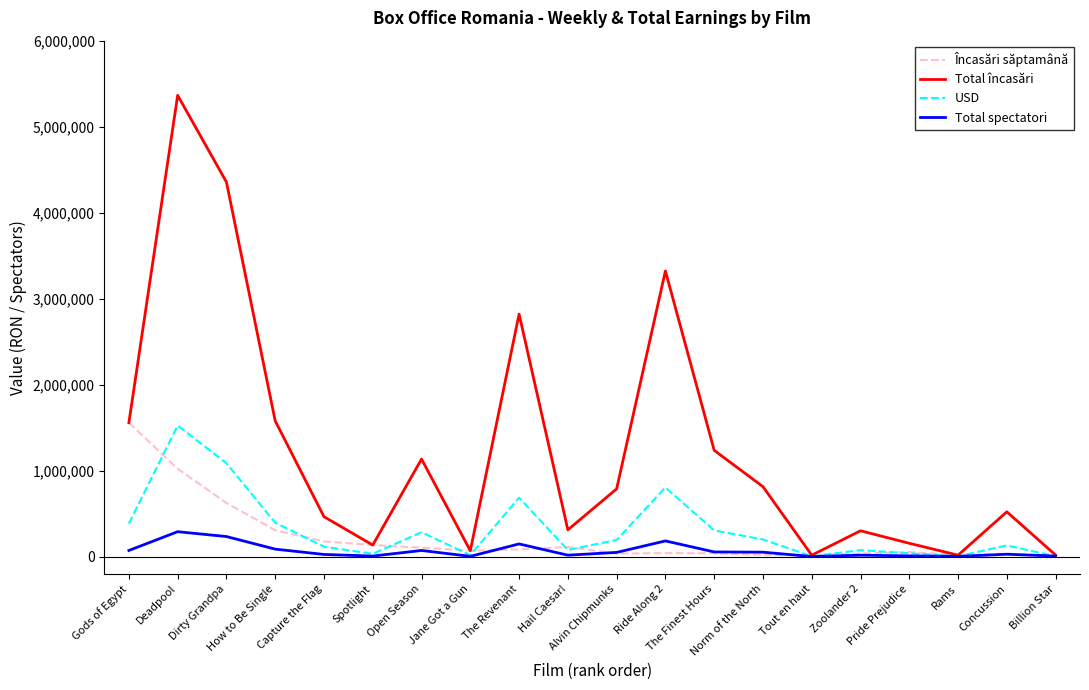

At how many categories does at least one series exceed 3763555?

2